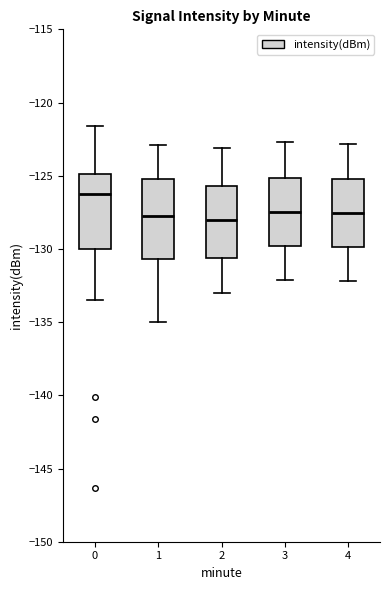

Where does the median line of the box at x = 0 sit on the y-axis? The values are not printed on the chart, so give them approximately, as read against the axis.

-126.0